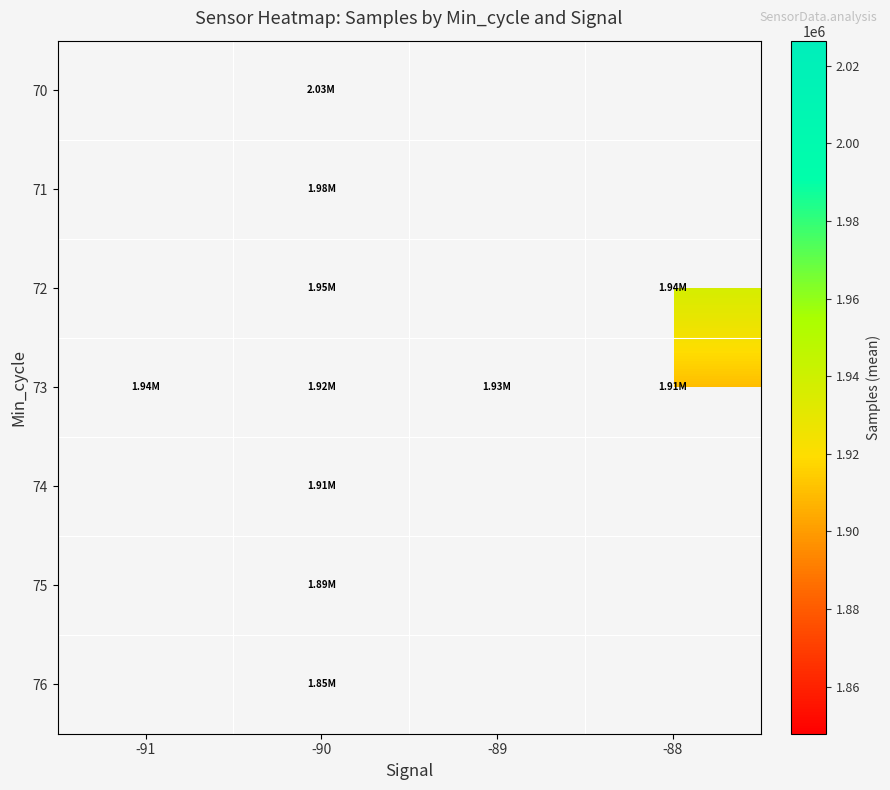

How many values in 72 are above zero?

2